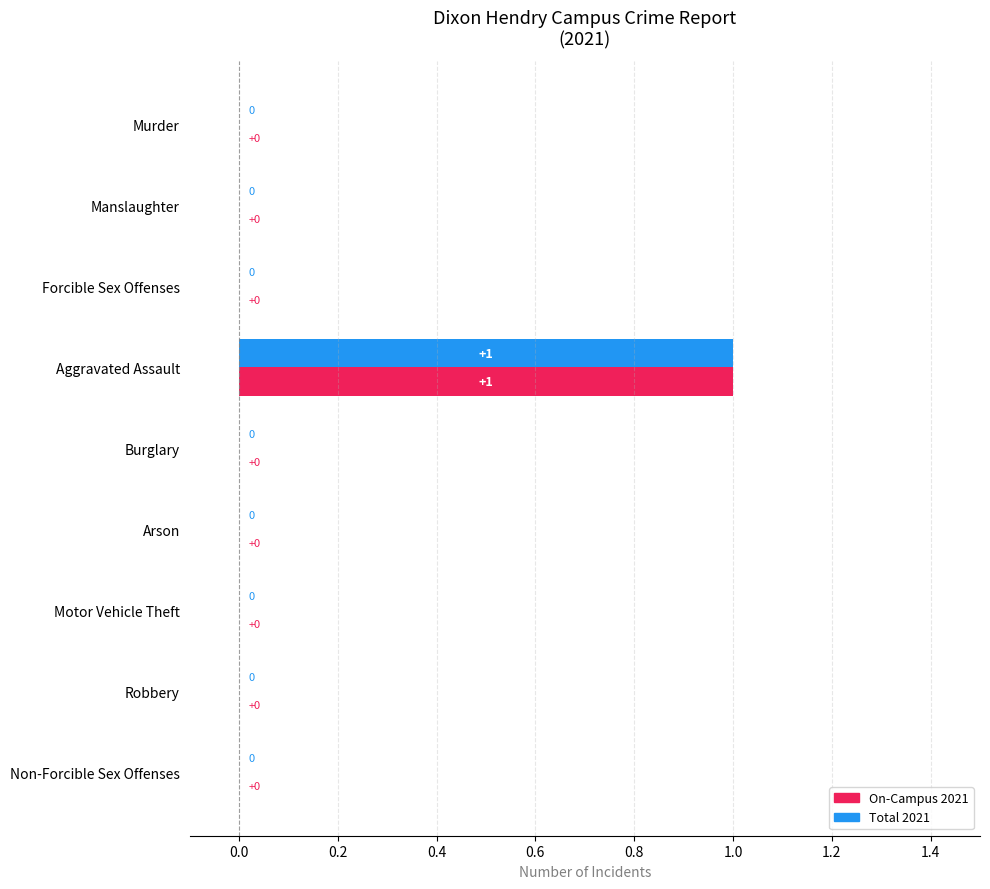

The On-Campus 2021 series shows 0 at Manslaughter. True or false?

True